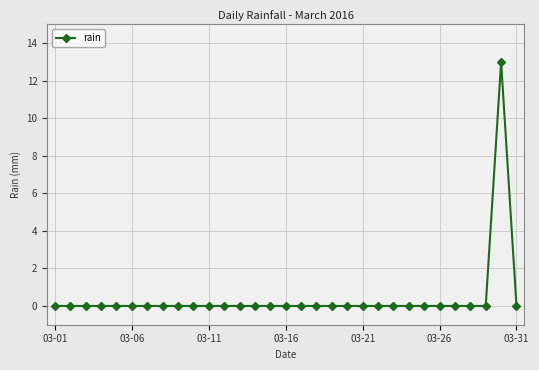

What is the sum of all values?

13